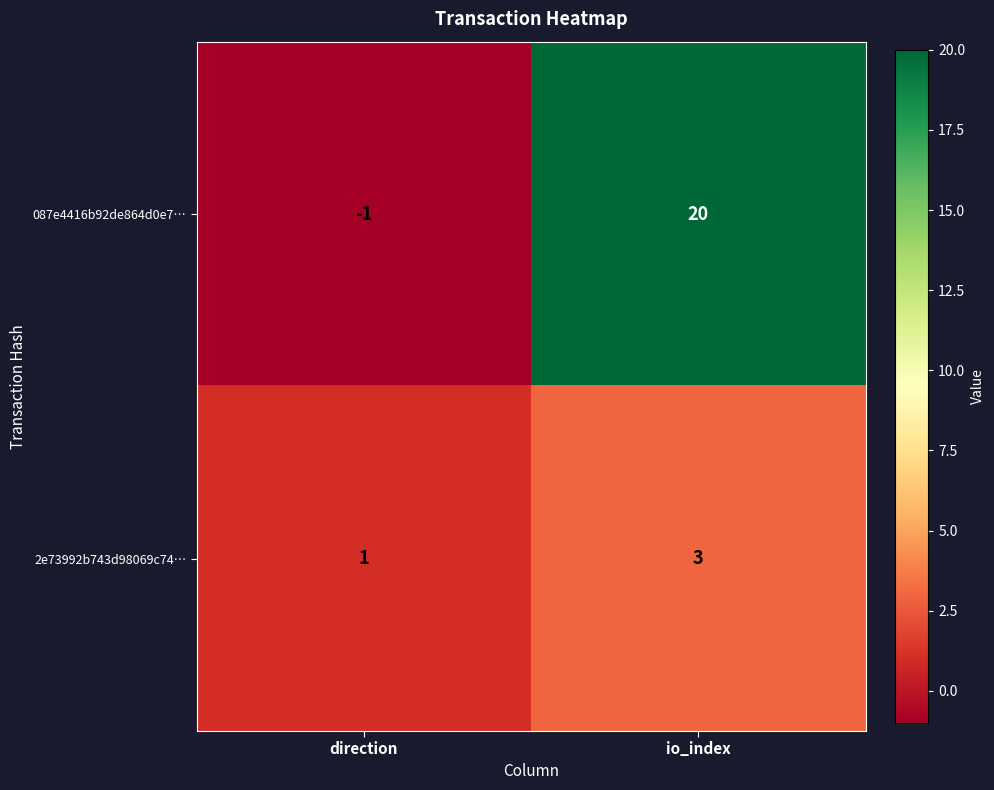

Is the value of 2e73992b743d98069c74… at io_index greater than the value of 087e4416b92de864d0e7… at direction?

Yes